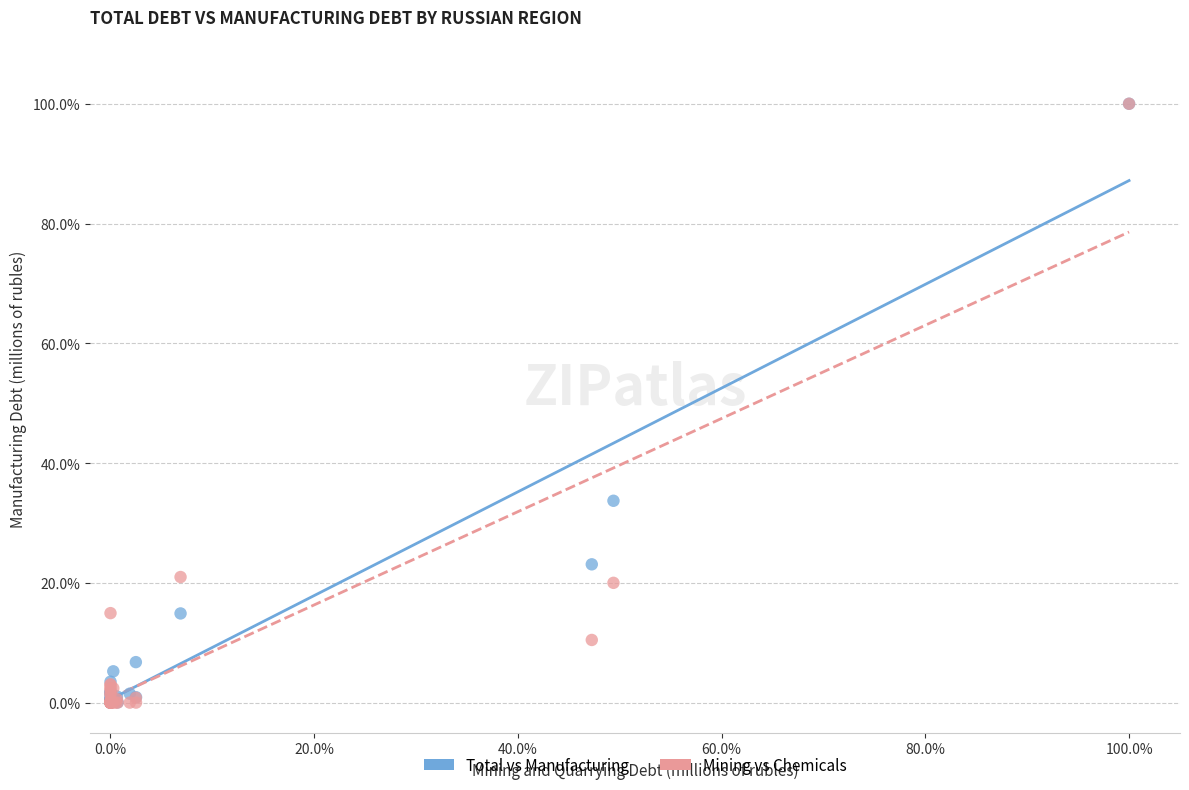

In the Mining vs Chemicals series, what Y value is closest to 50?

21.0